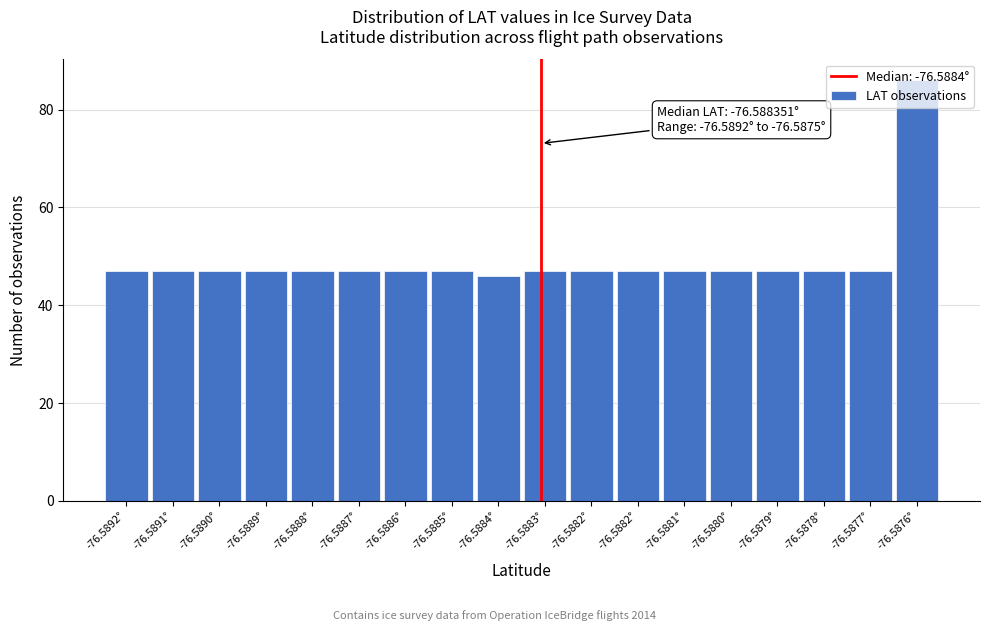

Count the number of categories in the chart.

18